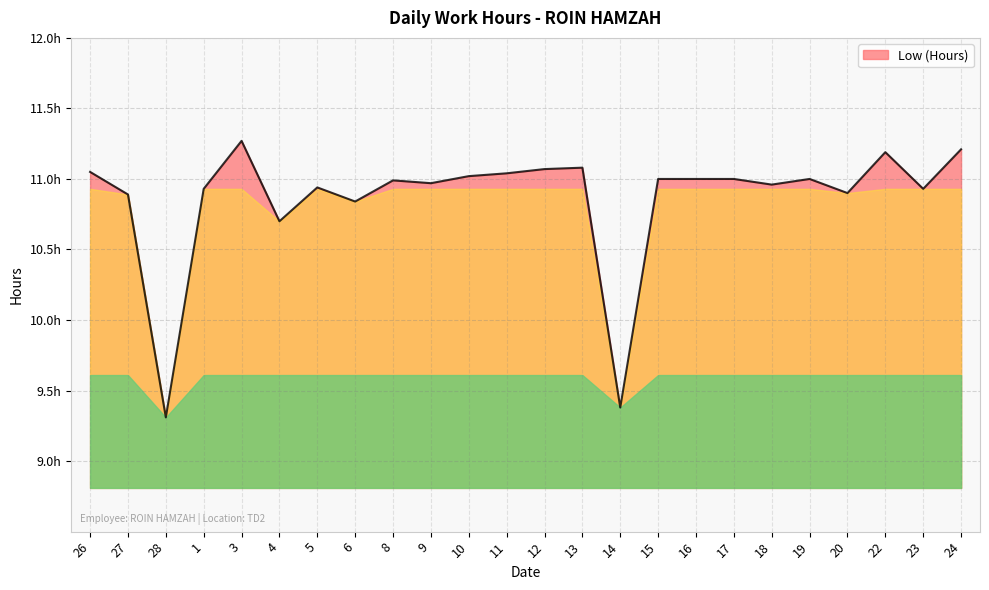

Does the chart have visible grid lines?

Yes